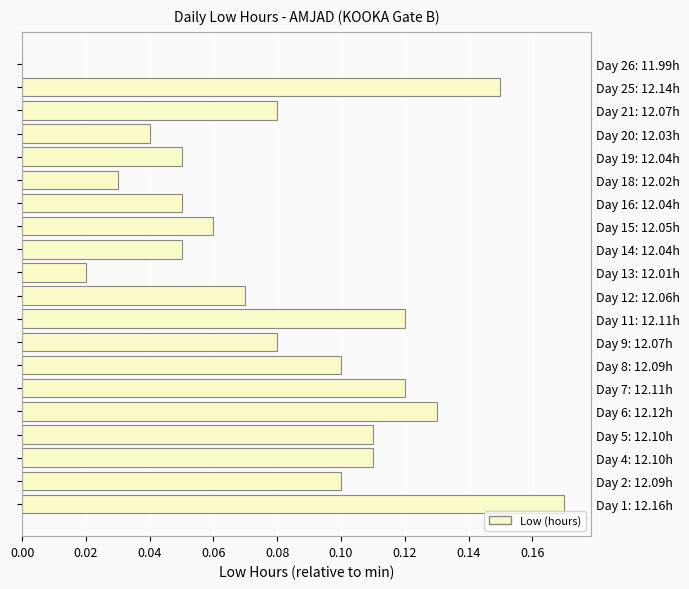

Reading left to right, extract all data points from this chart.

0.2	0.1	0.1	0.1	0.1	0.1	0.1	0.1	0.1	0.1	0.0	0.0	0.1	0.0	0.0	0.0	0.0	0.1	0.2	0.0